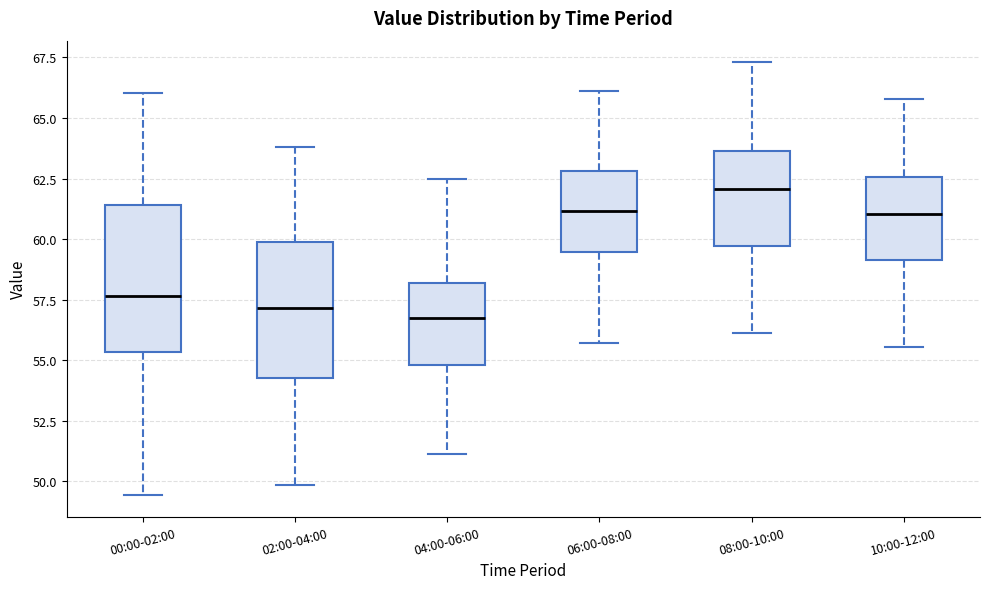

Where is the lower edge of the box for 00:00-02:00 on the y-axis? The values are not printed on the chart, so give them approximately, as read against the axis.

55.5